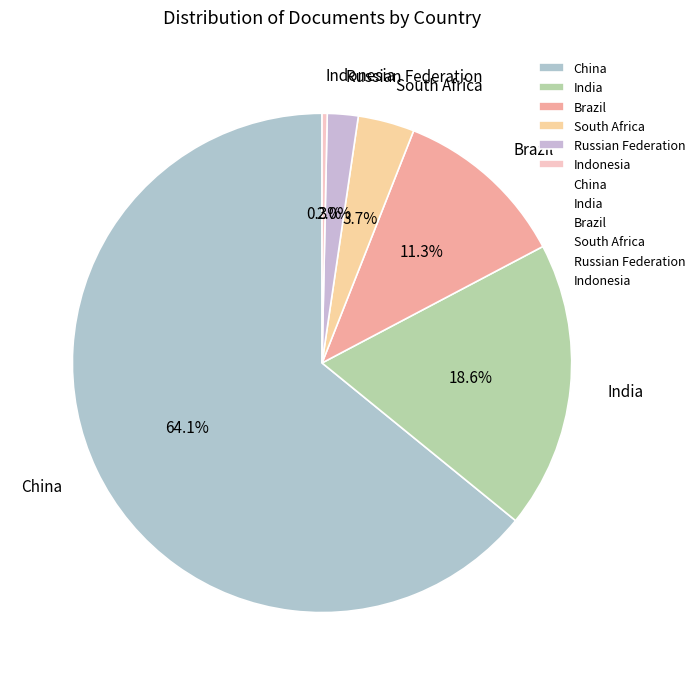

Rank the categories by value from lowest to highest.

Indonesia, Russian Federation, South Africa, Brazil, India, China